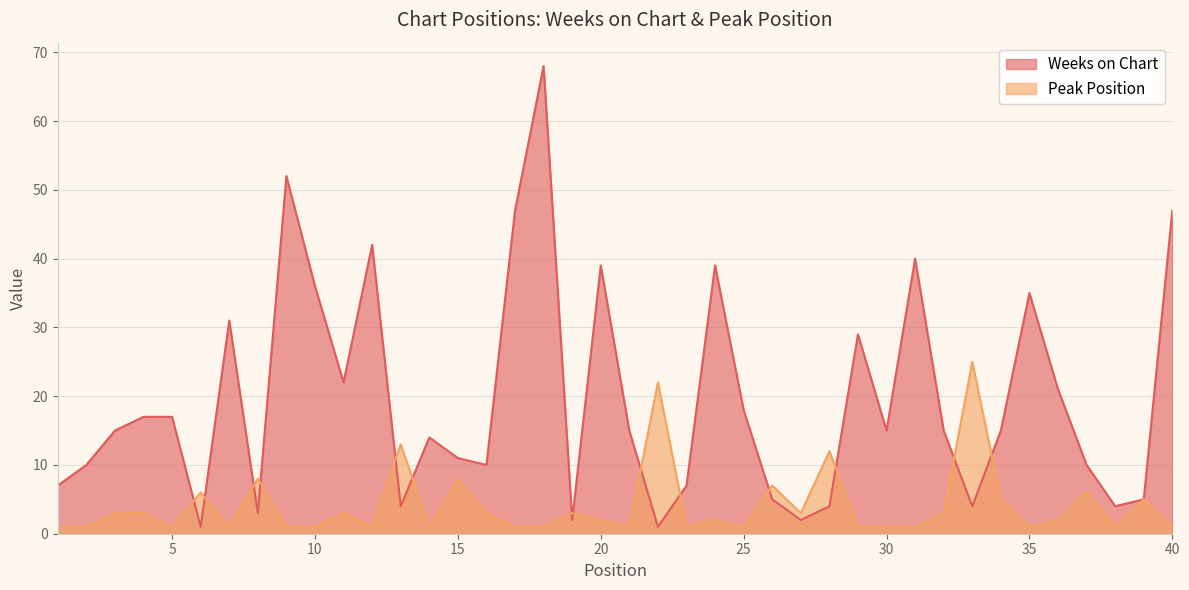

What are all the series names shown in the legend?

Weeks on Chart, Peak Position